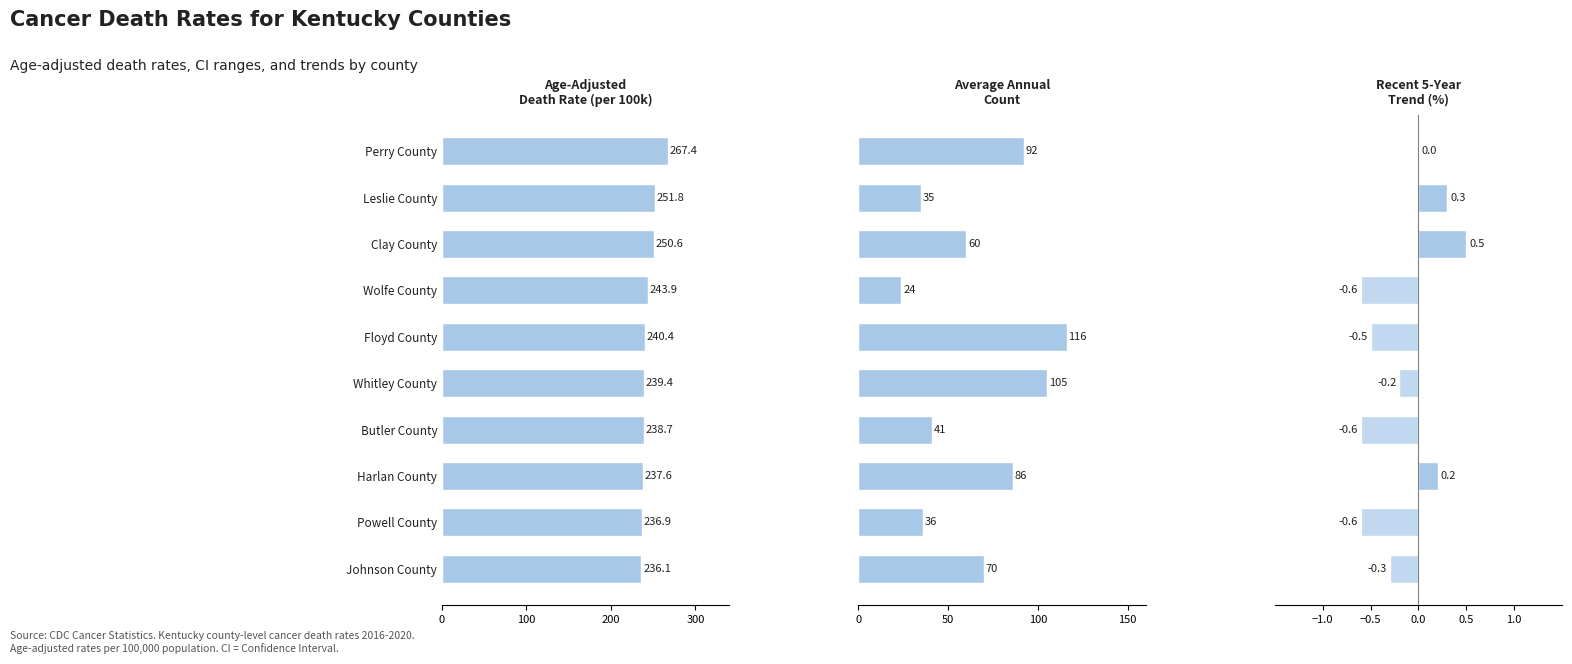

How many bars are there in each group?

3